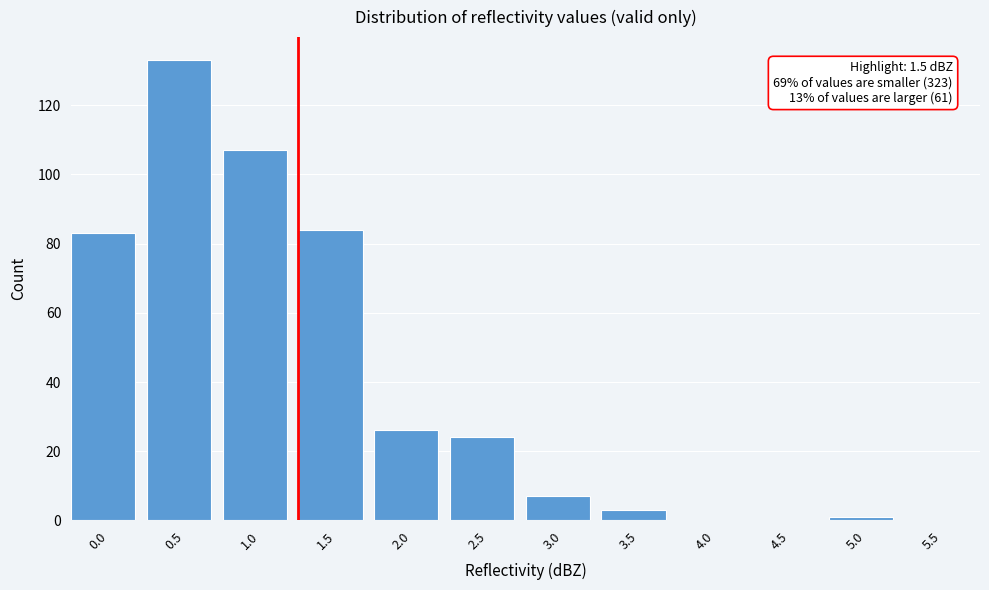

Reading left to right, extract all data points from this chart.

0.0=83	0.5=133	1.0=107	1.5=84	2.0=26	2.5=24	3.0=7	3.5=3	4.0=0	4.5=0	5.0=1	5.5=0